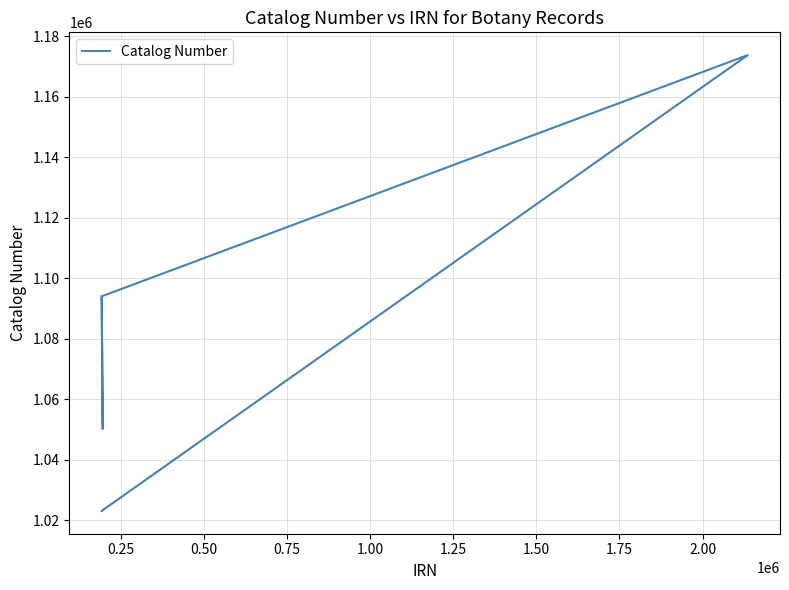

What is the difference between the second highest and minimum values?

70933